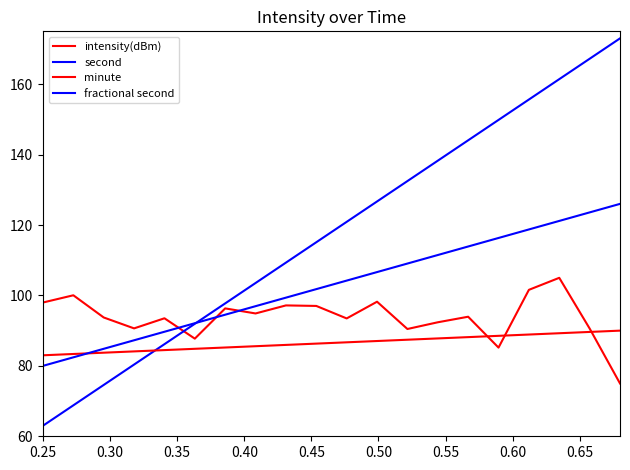

How many intersections are there between fractional second and minute?

1